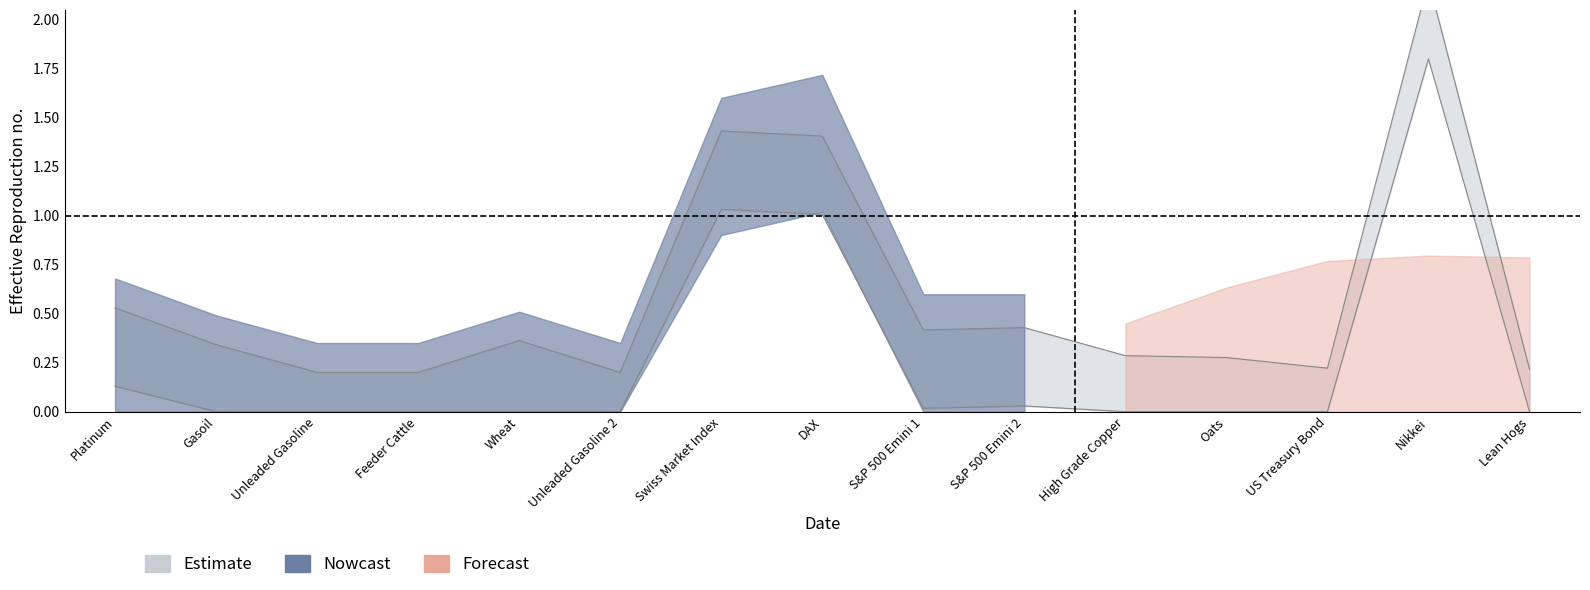

Between Swiss Market Index and S&P 500 Emini 1, which series saw the biggest shift?

Estimate